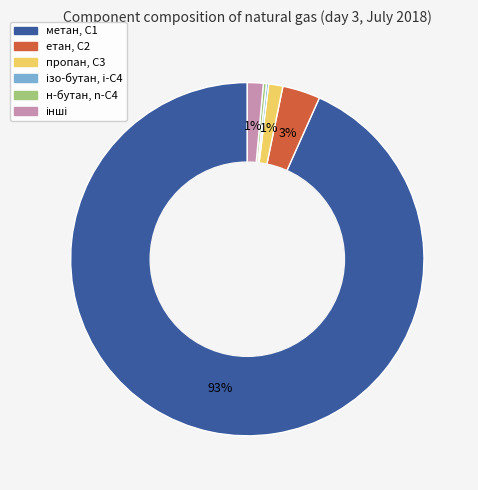

To the nearest percent, what is the average slice percentage?

17%